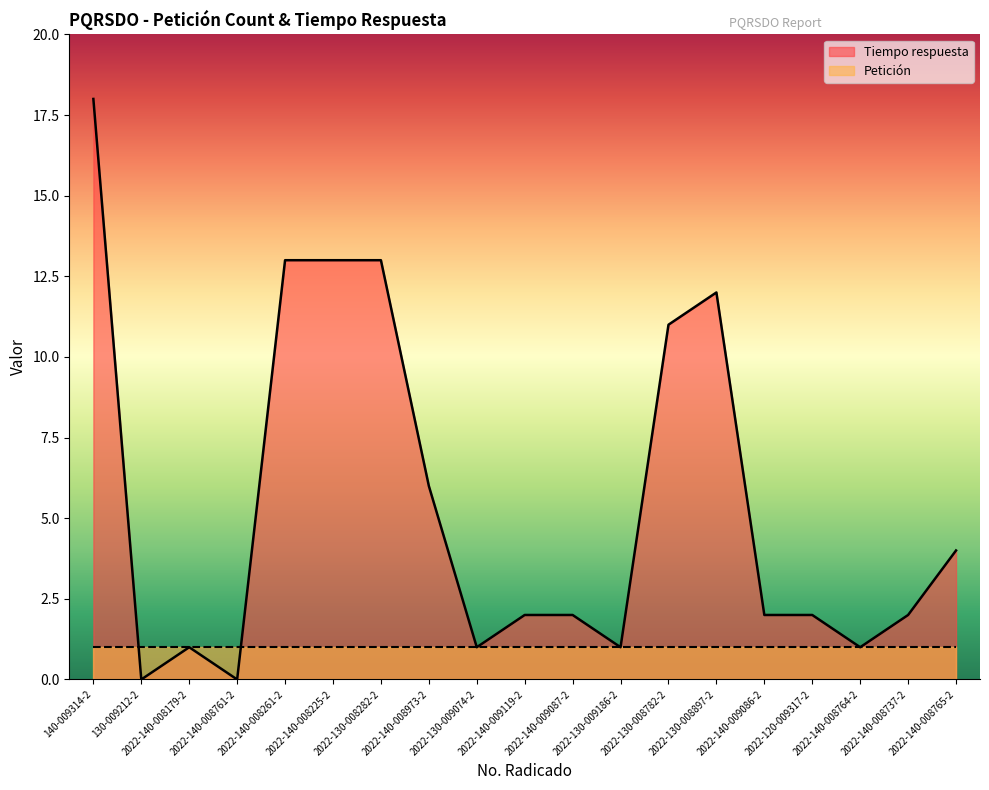

What is the label of the 5th point from the left?

2022-140-008261-2